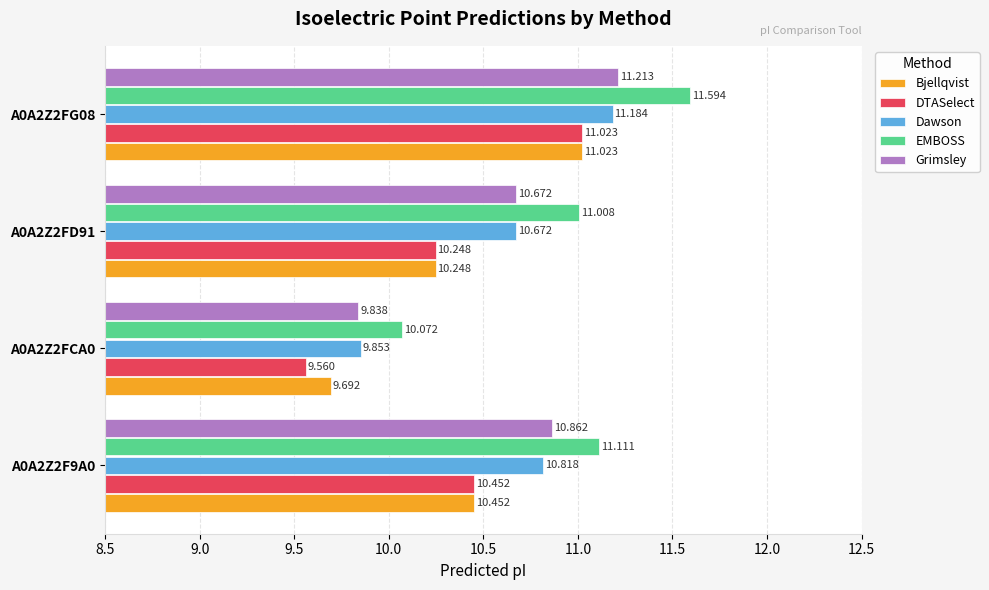

Which series has the largest range (max minus min)?

EMBOSS